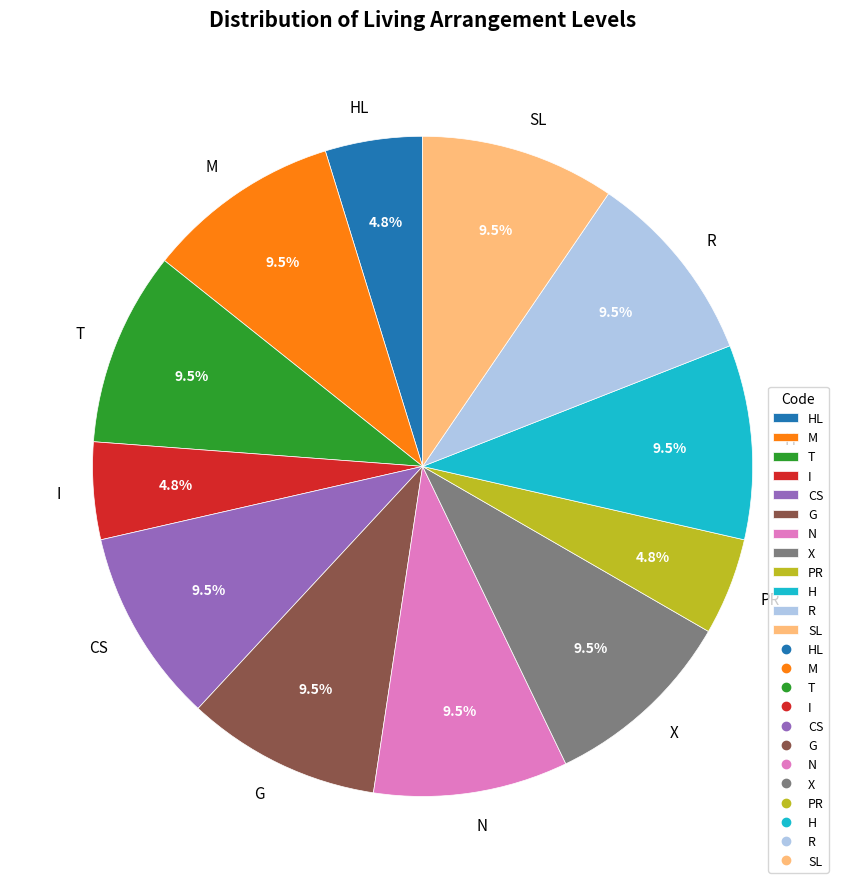

What is the ratio of the value at M to the value at H?

1.0